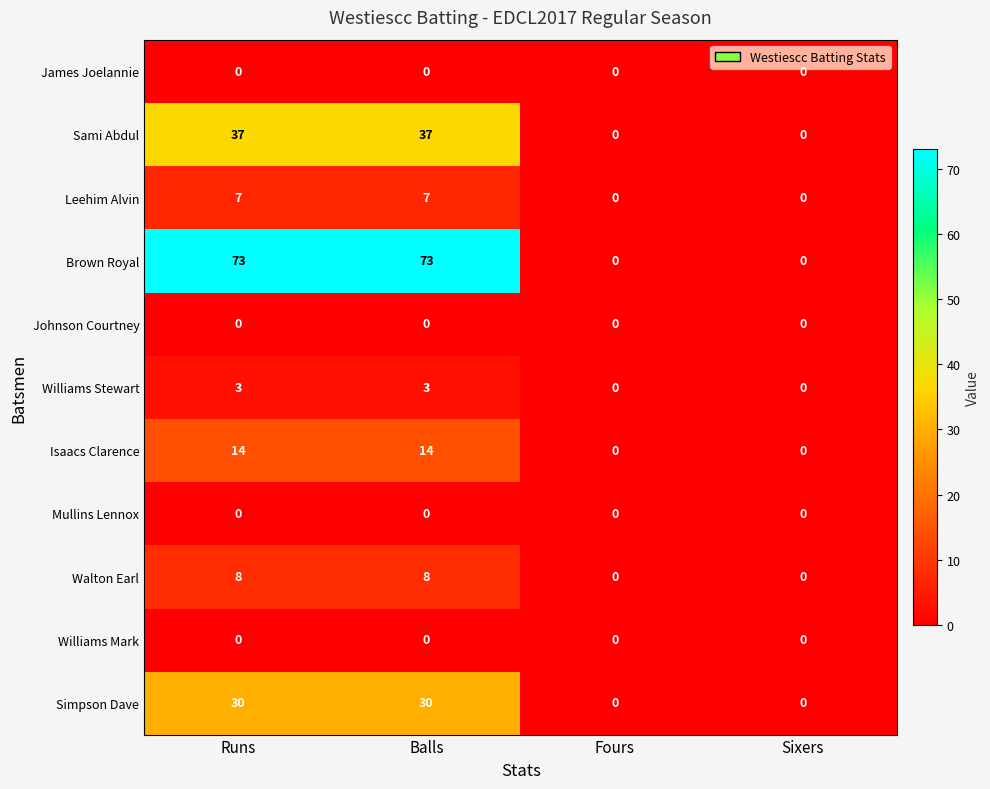

What is the difference between the maximum and minimum values in the Brown Royal series?

73